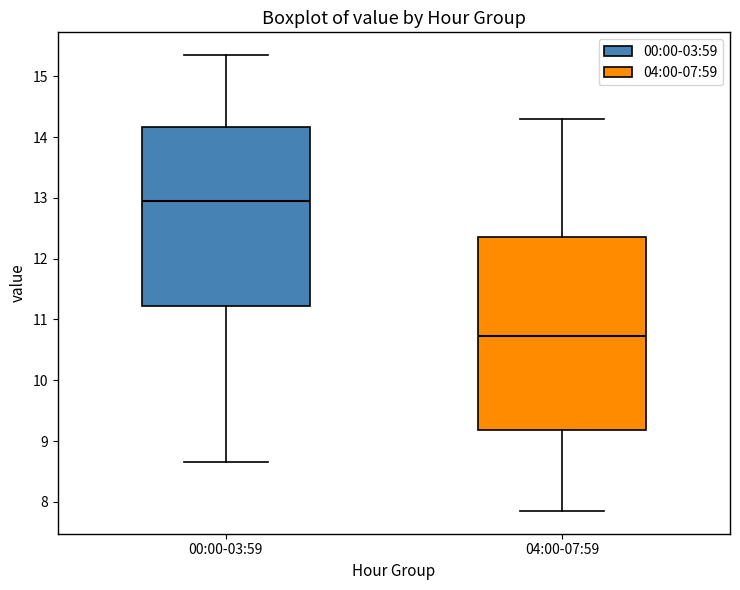

Reading left to right, read every box against the y-axis: the position of its median line, the range the box covers, and the ends of its whiskers. The values are not printed on the chart, so give them approximately, as read against the axis.

00:00-03:59: median 13.0, box 11.2 to 14.2, whiskers 8.7 to 15.4
04:00-07:59: median 10.7, box 9.2 to 12.4, whiskers 7.9 to 14.3